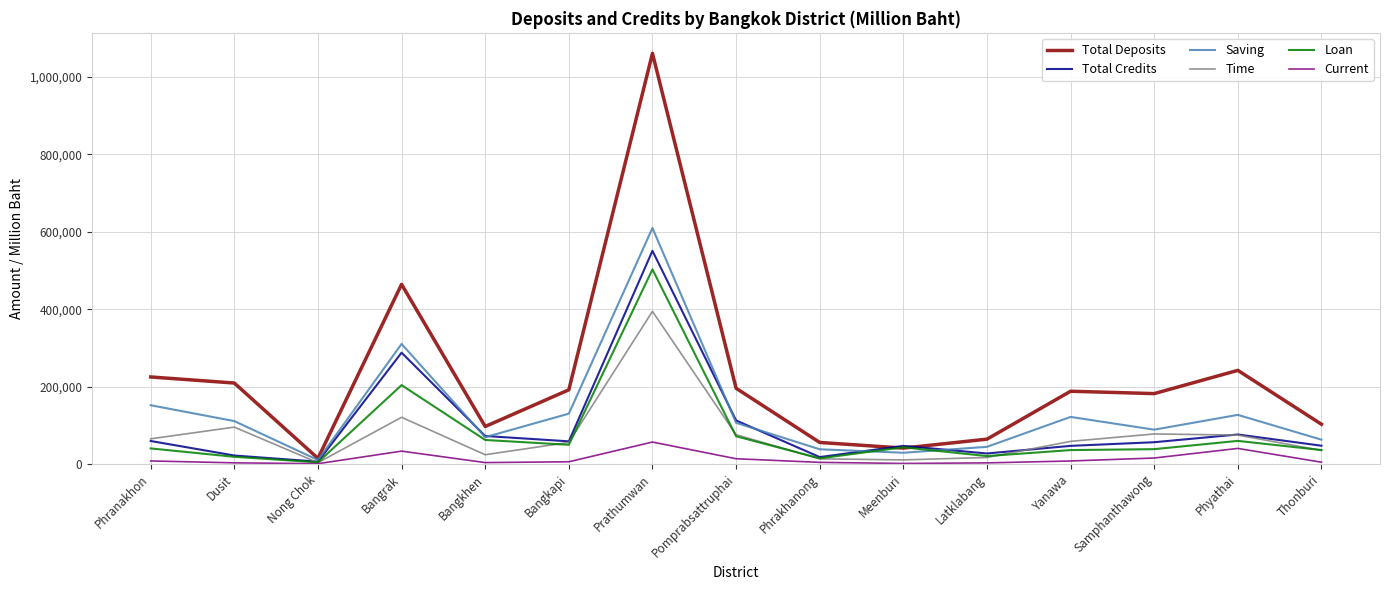

What is the minimum value shown in the chart?

836